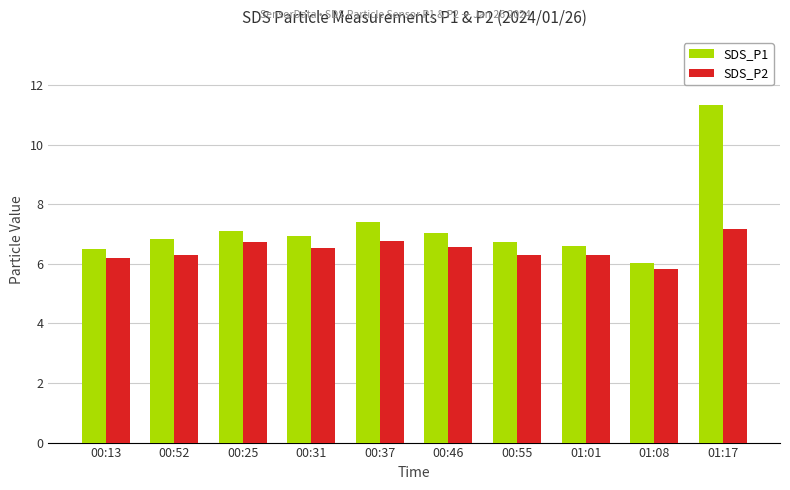

What is the difference between the SDS_P1 values at 00:37 and 00:52?

0.6